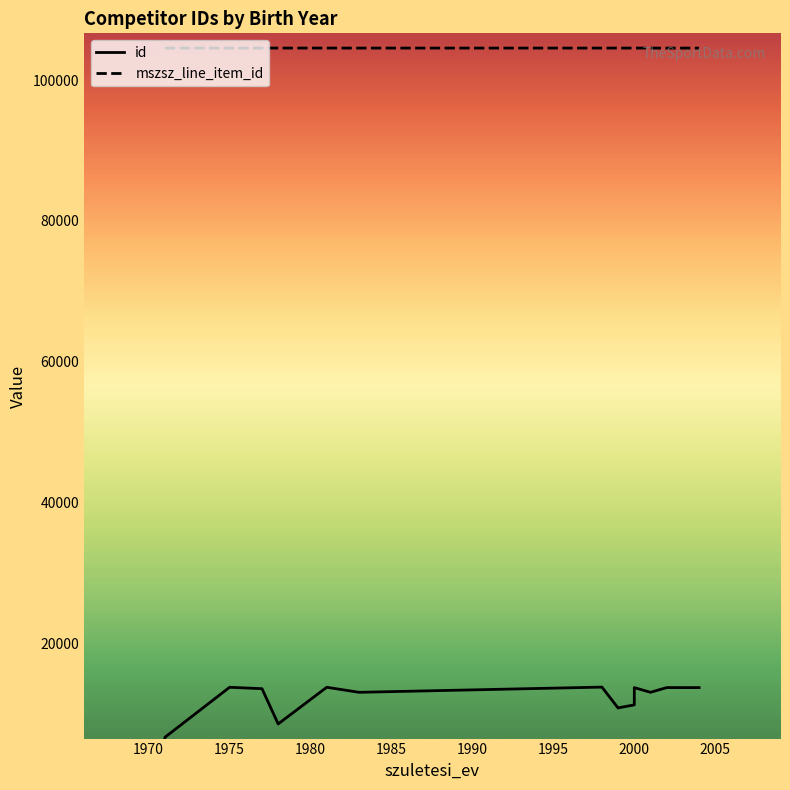

Read the id value at 2000.

13766